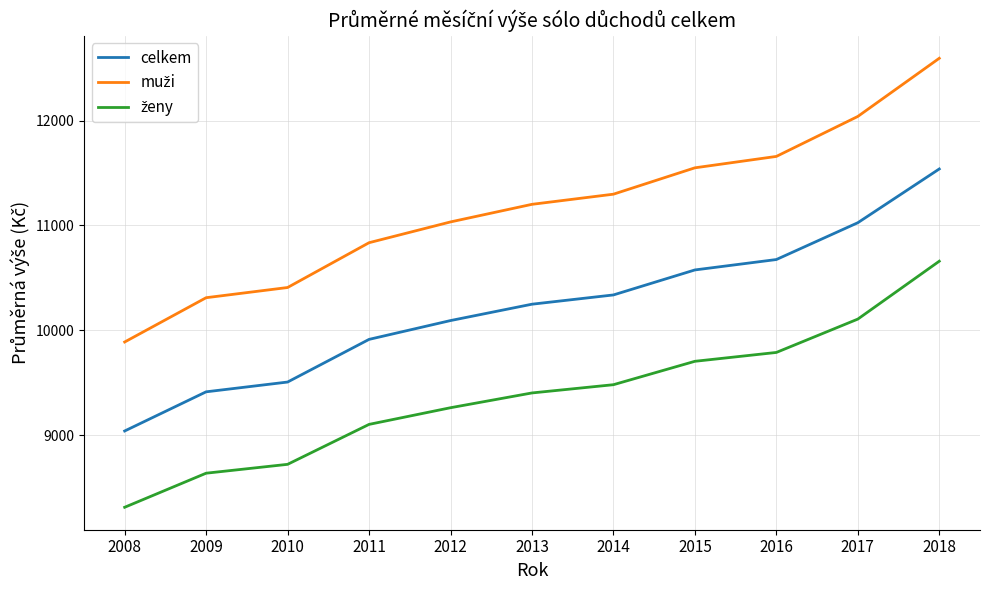

At which category is the sum across all series the highest?

2018